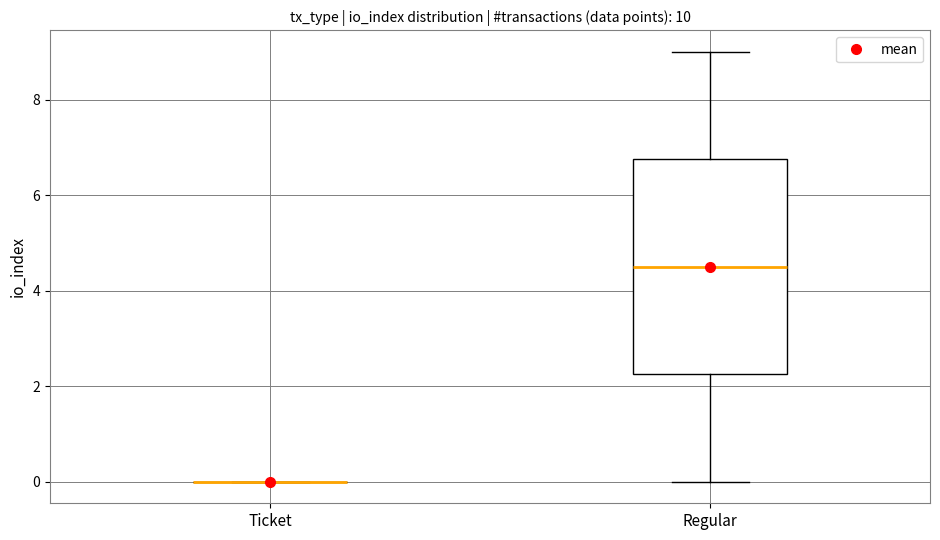

Which box is the tallest, from its lower edge to its upper edge?

Regular